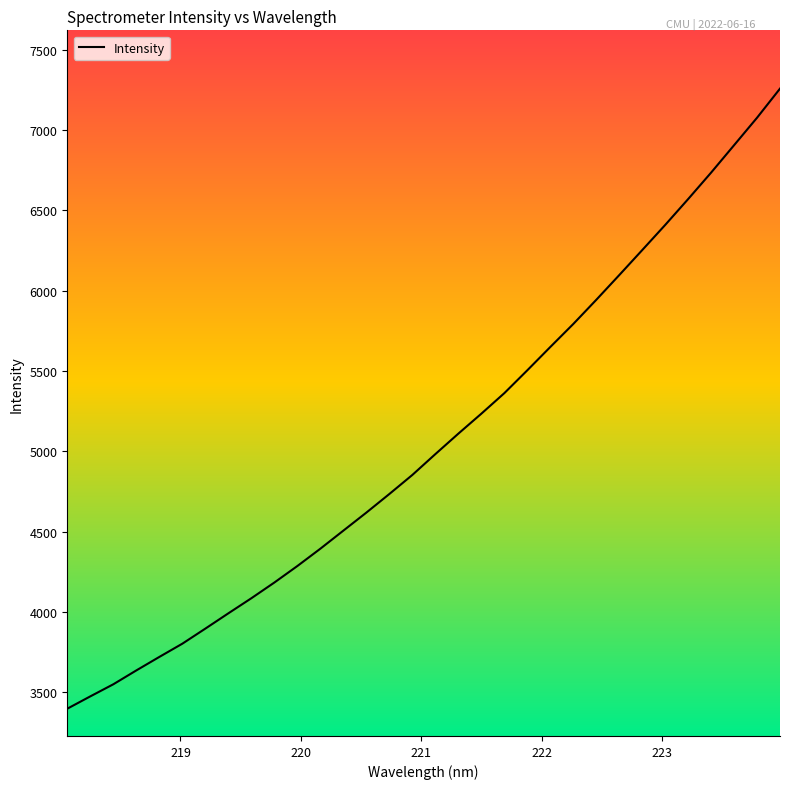

What is the minimum value shown in the chart?

3397.1